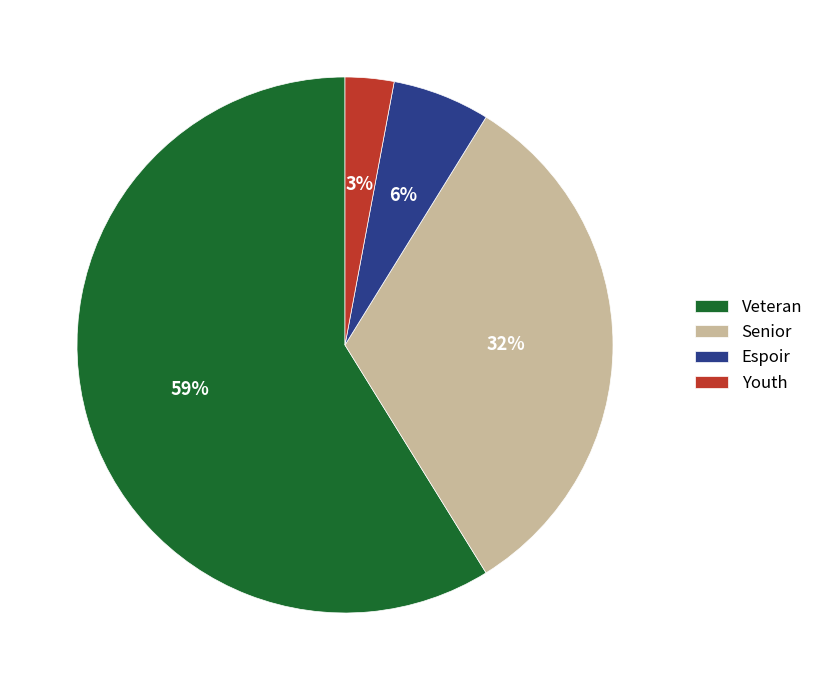

Between Veteran and Espoir, which is larger?

Veteran